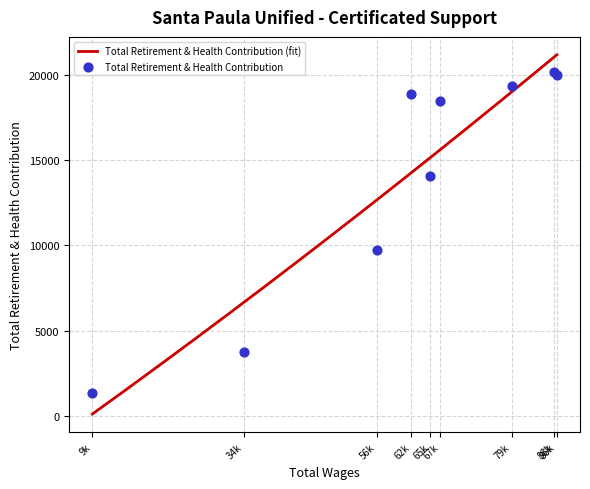

Approximately how many times larger is the value at 62680.0 compared to 67492.0?

1.0